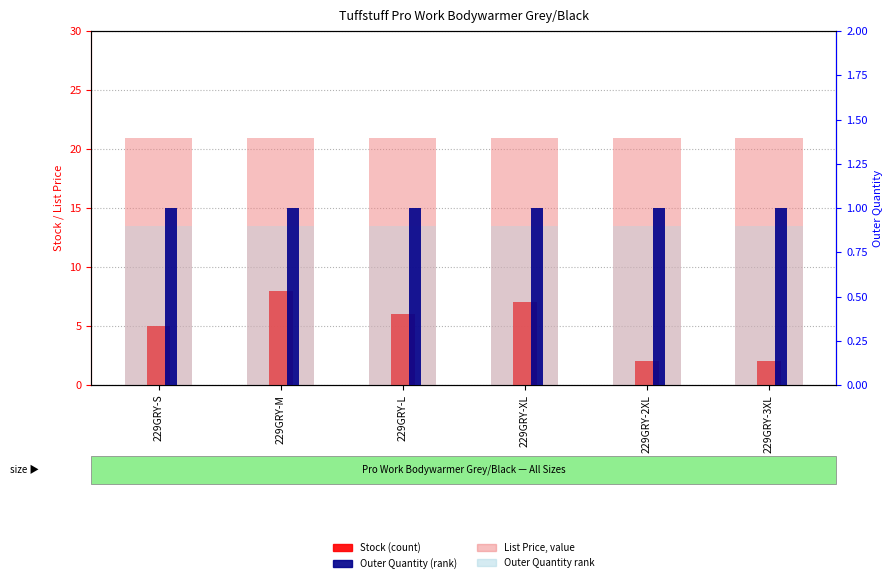

Which category has the highest value across all series?

229GRY-S